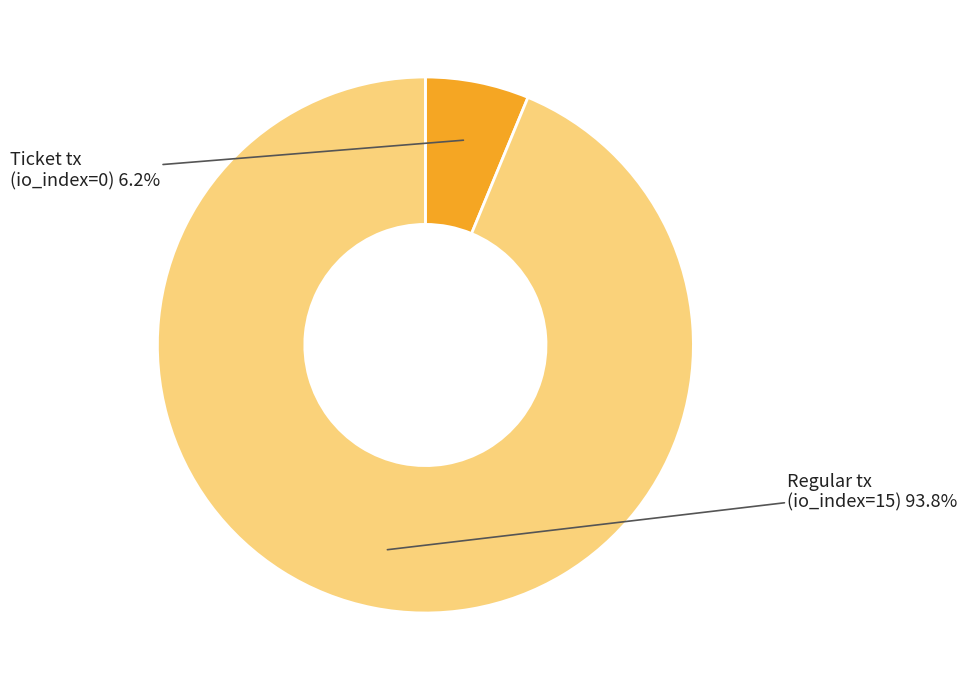

Which slice is the smallest?

Ticket tx (io_index=0)